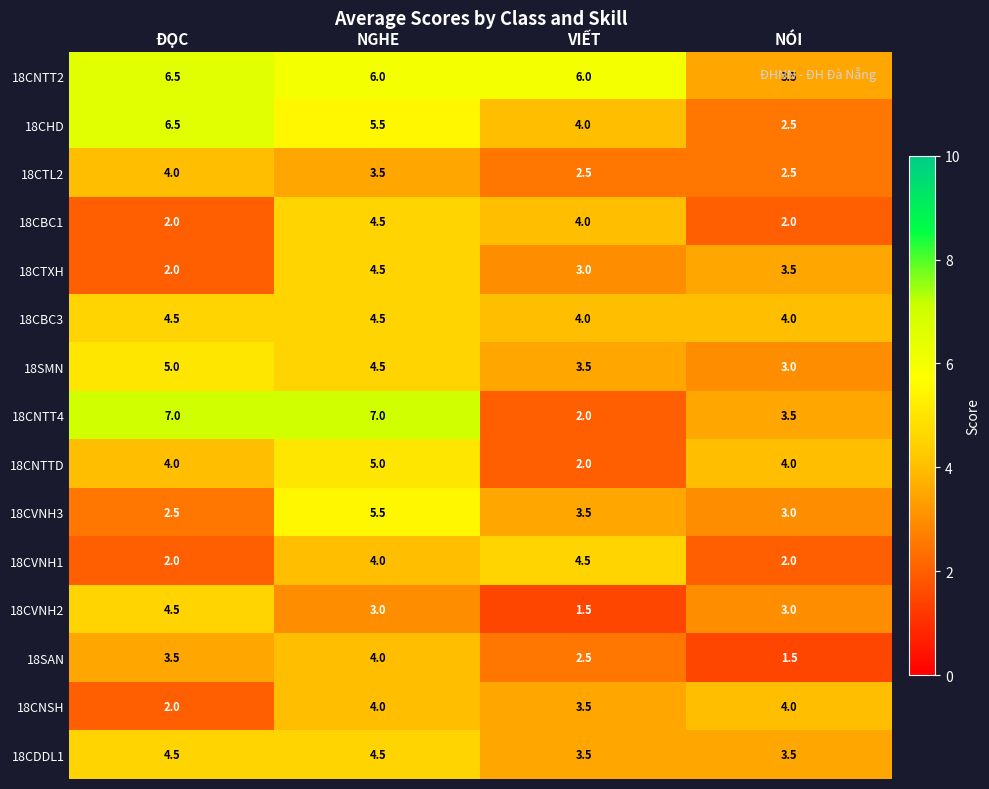

What value does the 18CNTT4 series have at NGHE?

7.0